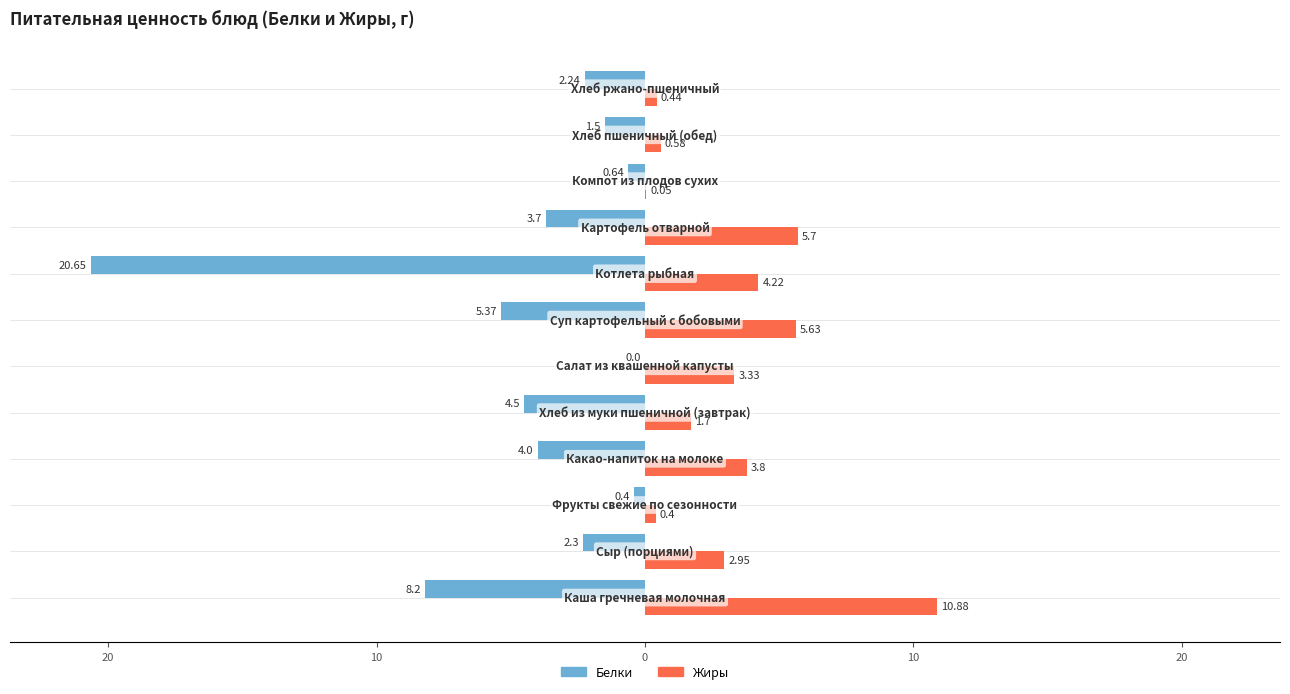

What are all the series names shown in the legend?

Белки, Жиры